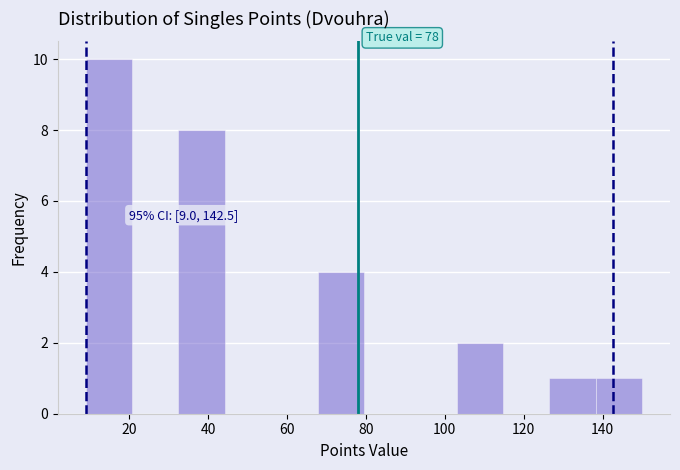

Which range on the x-axis has the tallest bar?

10 to 20